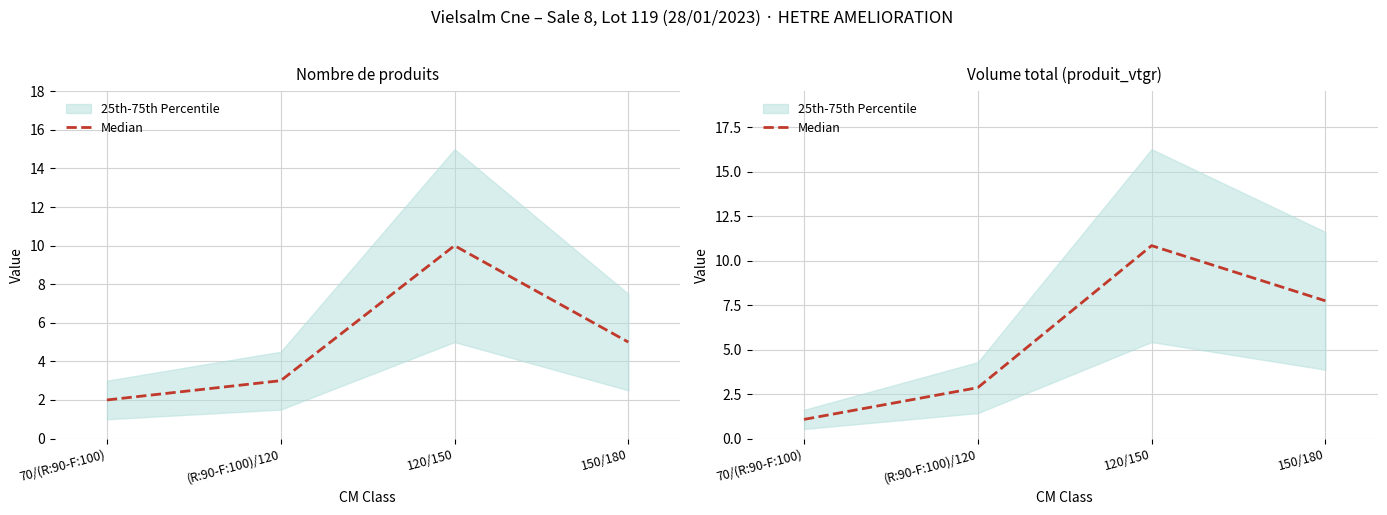

Reading left to right, what are all the values shown in this chart?

70/(R:90-F:100)=1.1	(R:90-F:100)/120=2.9	120/150=10.8	150/180=7.7